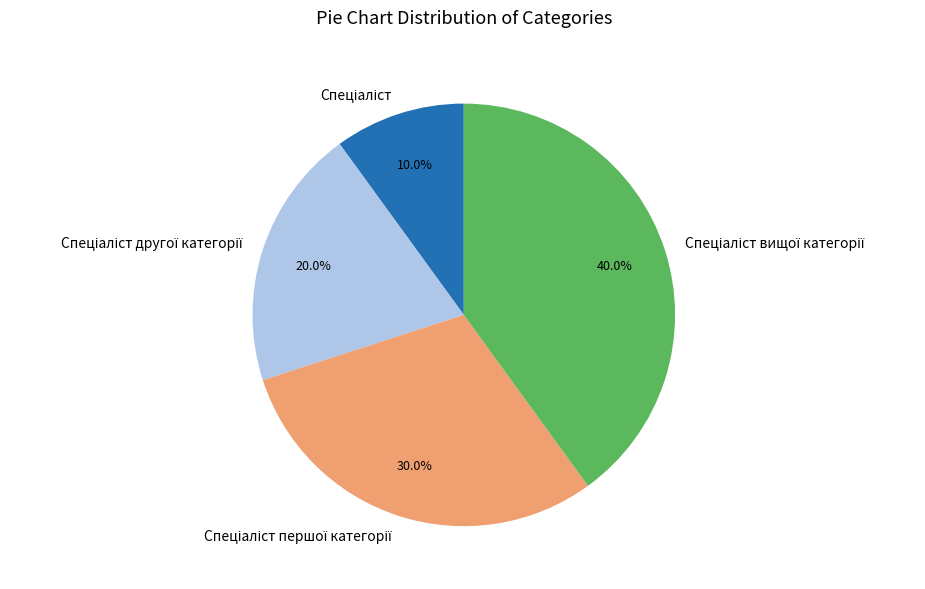

Is there a majority slice in this chart?

No